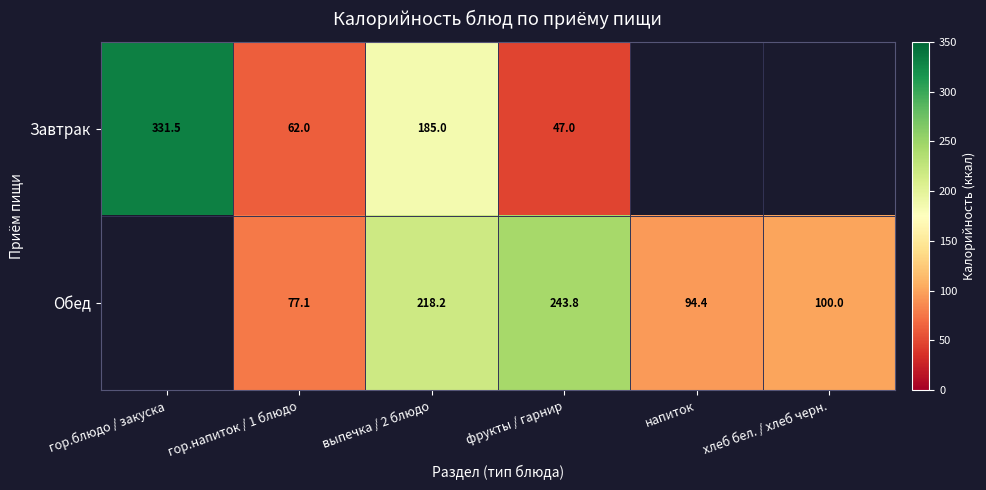

Between напиток and гор.напиток / 1 блюдо, which is larger?

гор.напиток / 1 блюдо